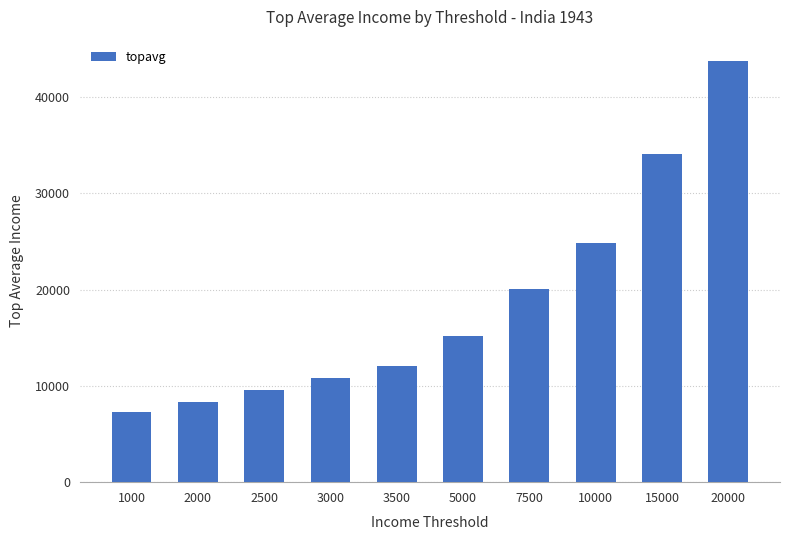

Is it true that the value at 20000 is 43786.3?

True